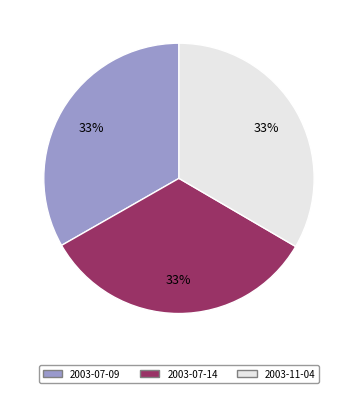

True or false: 2003-07-14 accounts for 33% of the total.

True